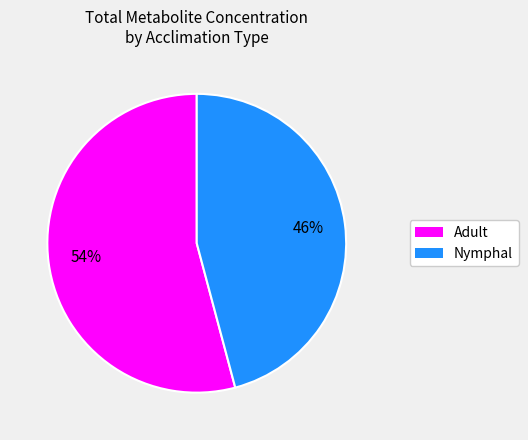

What percentage is the Adult slice, to the nearest percent?

54%